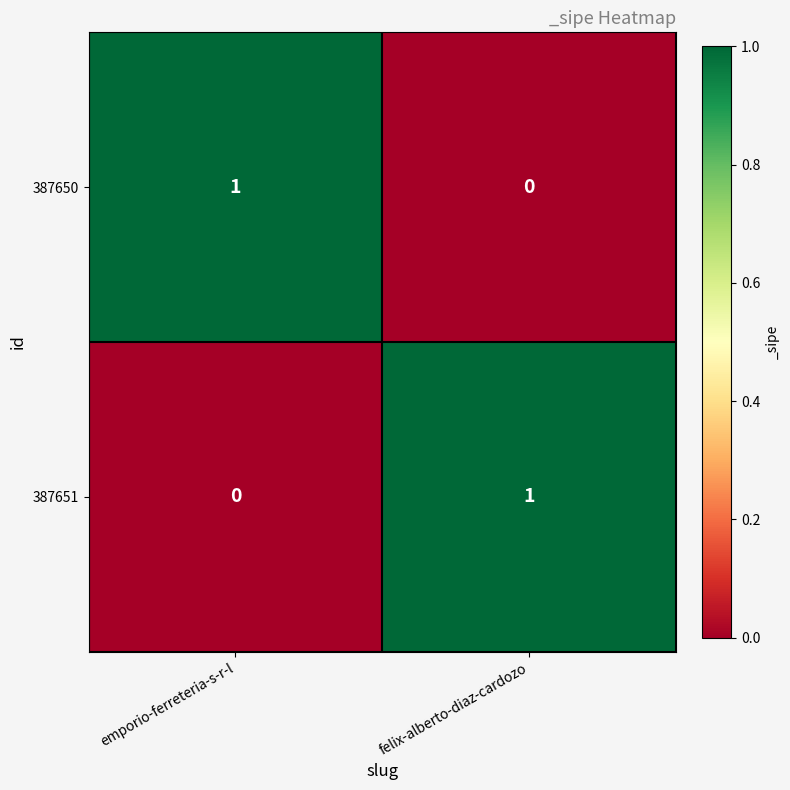

At emporio-ferreteria-s-r-l, list the series in order from smallest to largest.

387651, 387650